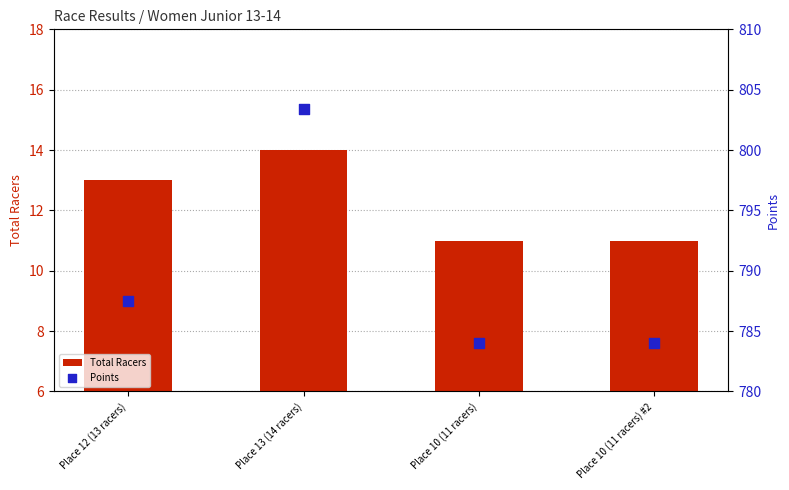

Is the value of Points at Place 10 (11 racers) greater than the value of Total Racers at Place 10 (11 racers) #2?

Yes